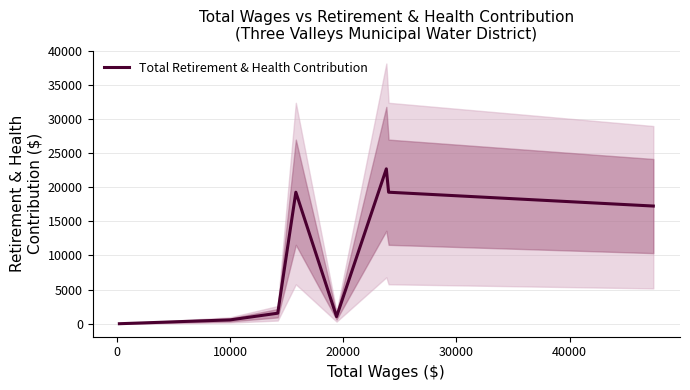

How many values are above zero?

7